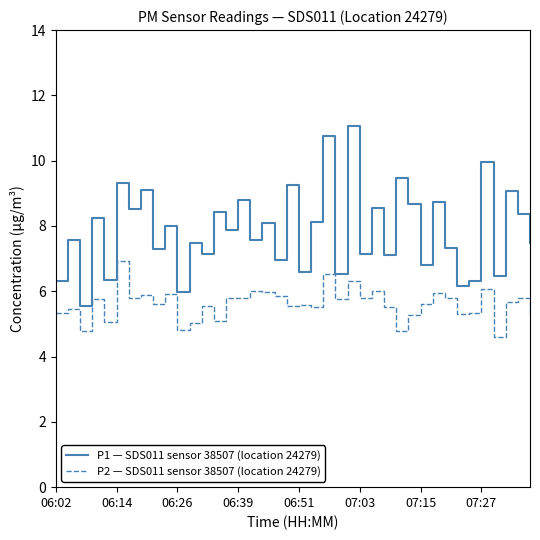

True or false: P1 — SDS011 sensor 38507 (location 24279) and P2 — SDS011 sensor 38507 (location 24279) cross at least once.

False